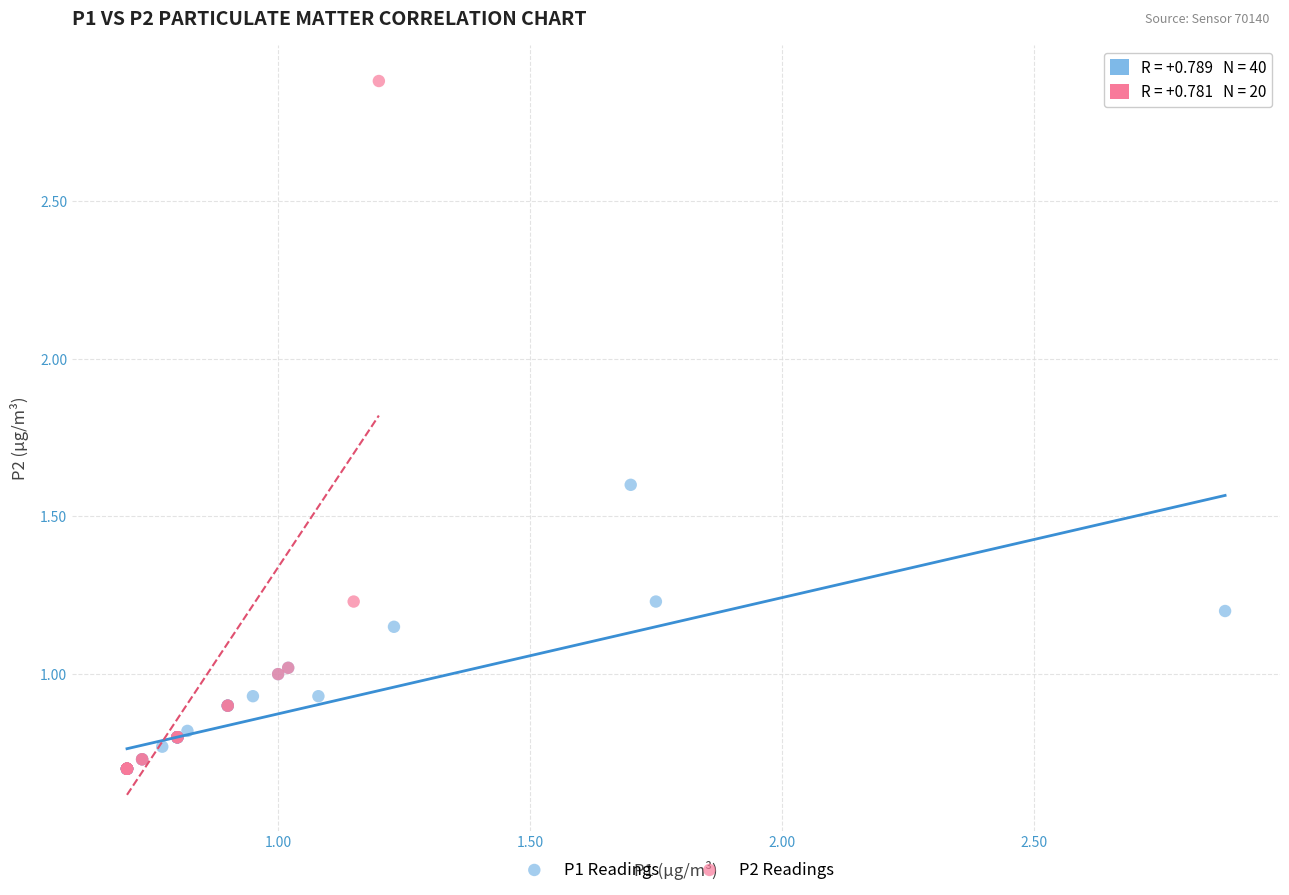

Which series has the largest Y range (max minus min)?

P2 Readings